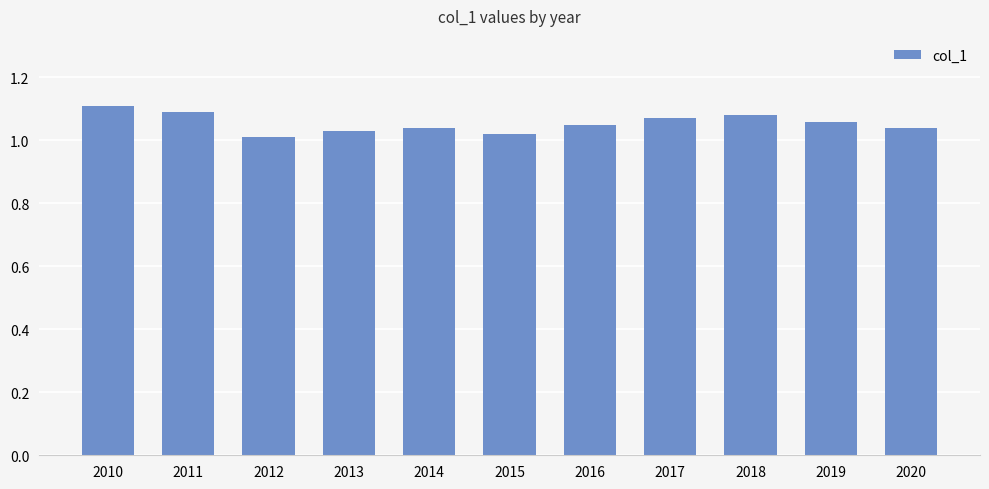

Is it true that the value at 2020 is 1.0?

True